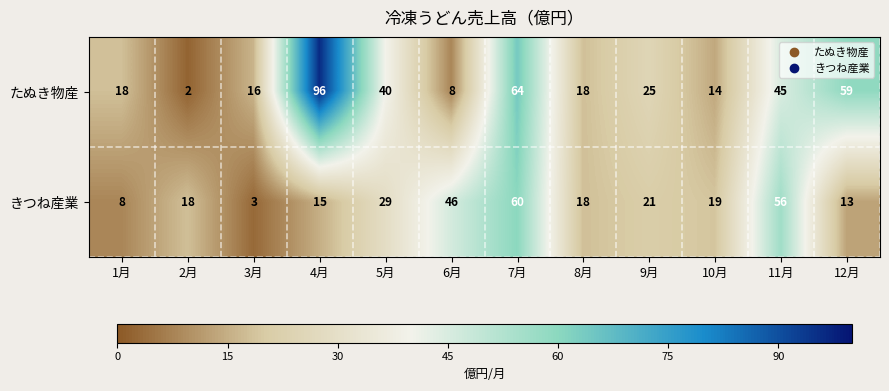

Which series has the widest spread of values?

たぬき物産